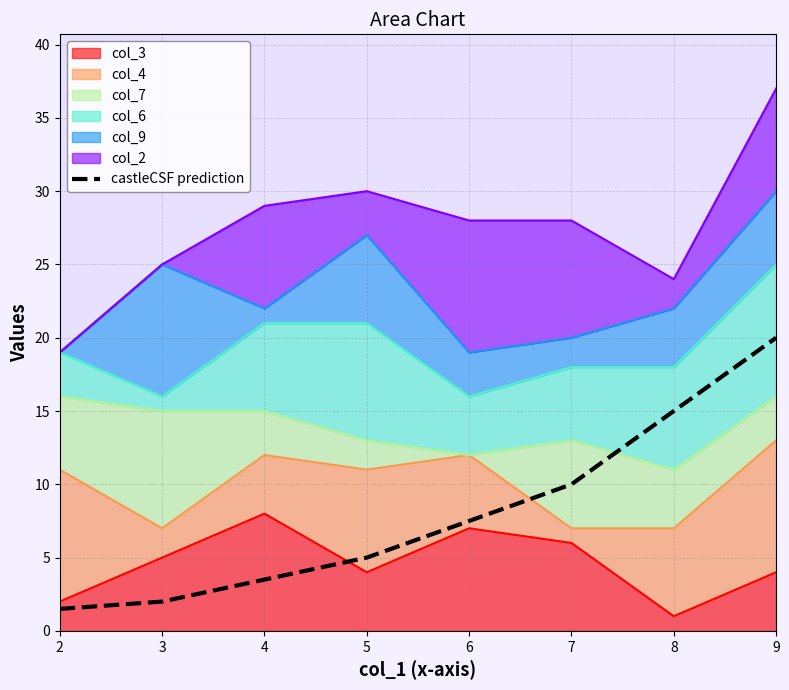

What is the maximum value shown in the chart?

20.0